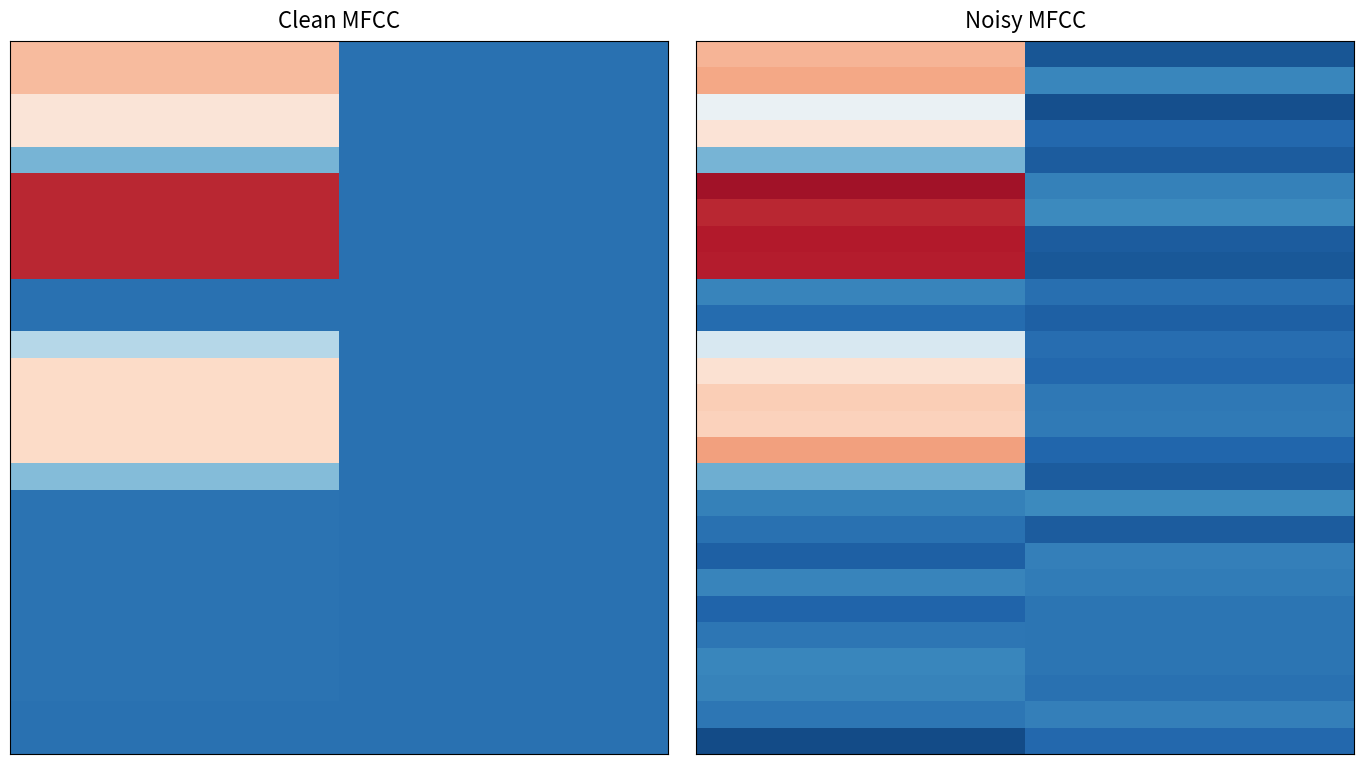

What is the difference between the highest and lowest values at 0?

1386.9